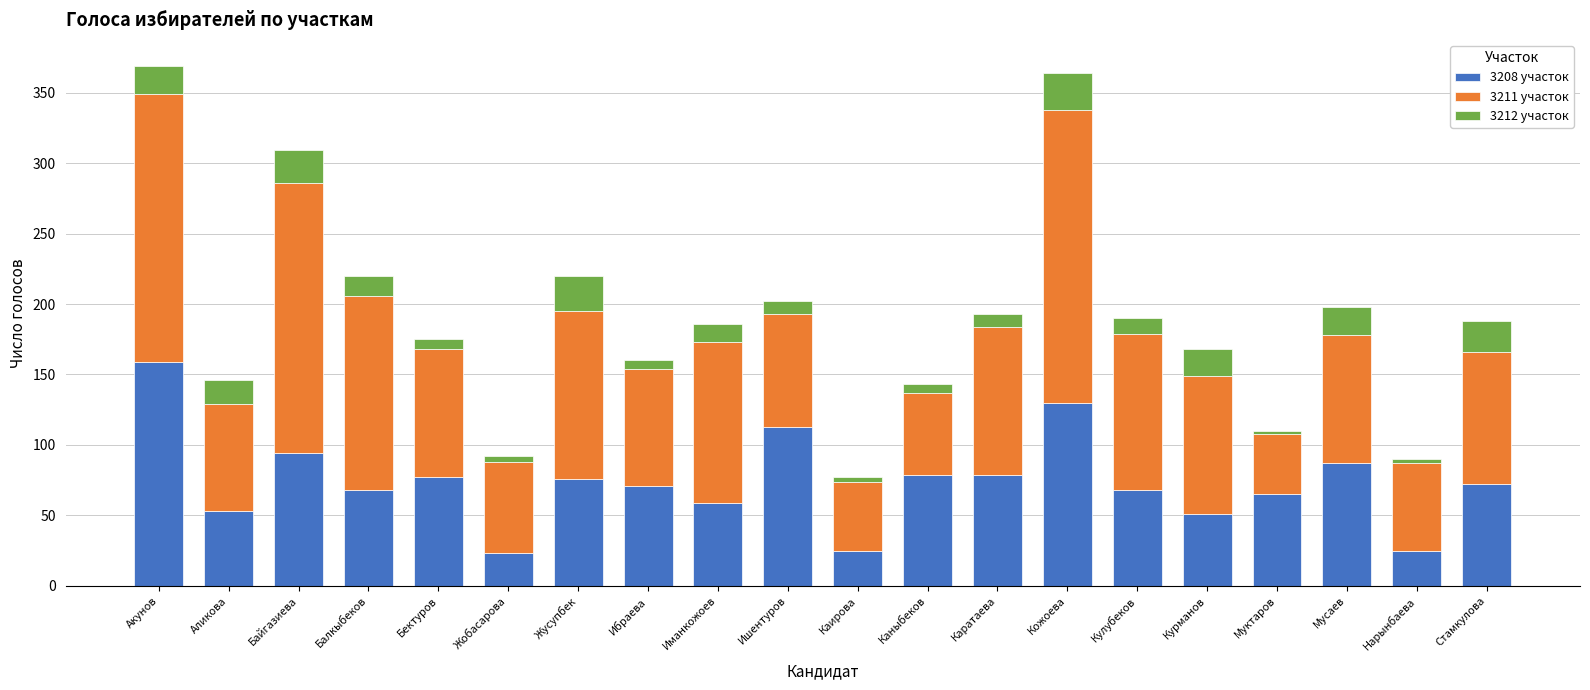

What are all the series names shown in the legend?

3208 участок, 3211 участок, 3212 участок